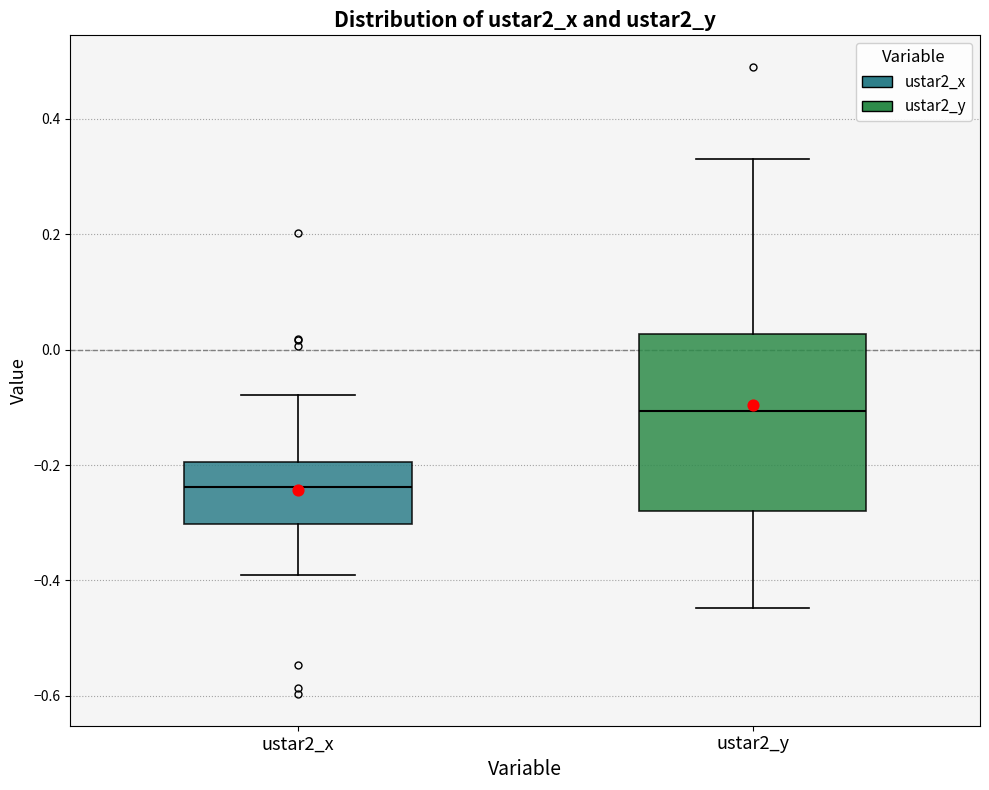

Which box's median line is the lowest?

ustar2_x